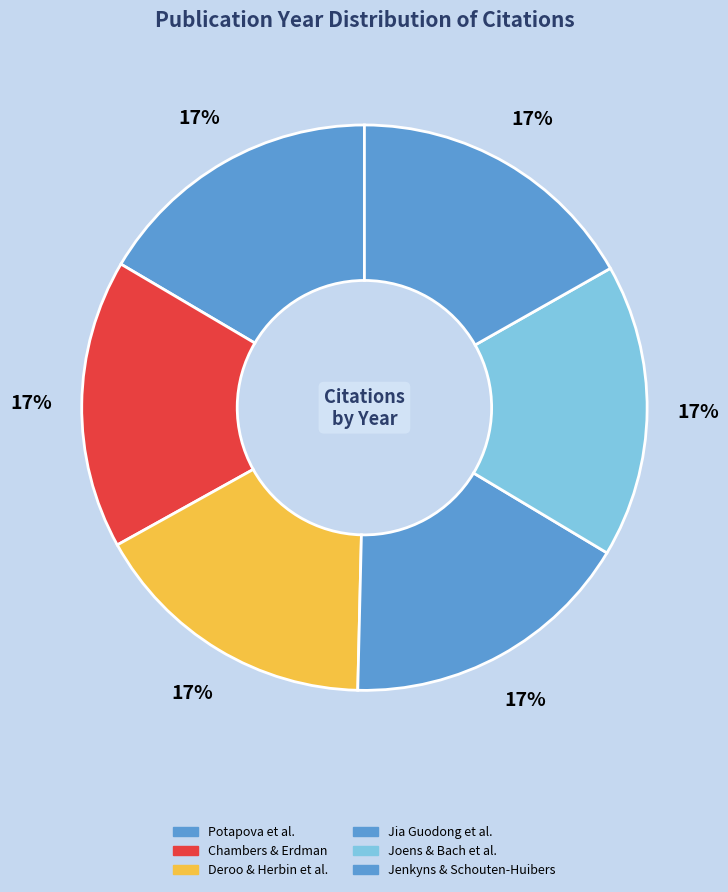

Count the number of slices in the pie.

6